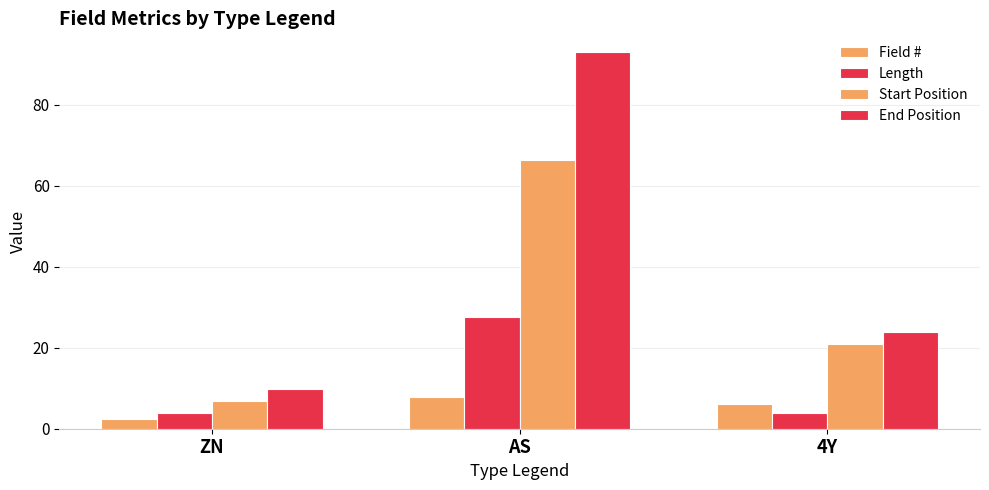

Rank the series at ZN from lowest to highest value.

Field #, Length, Start Position, End Position